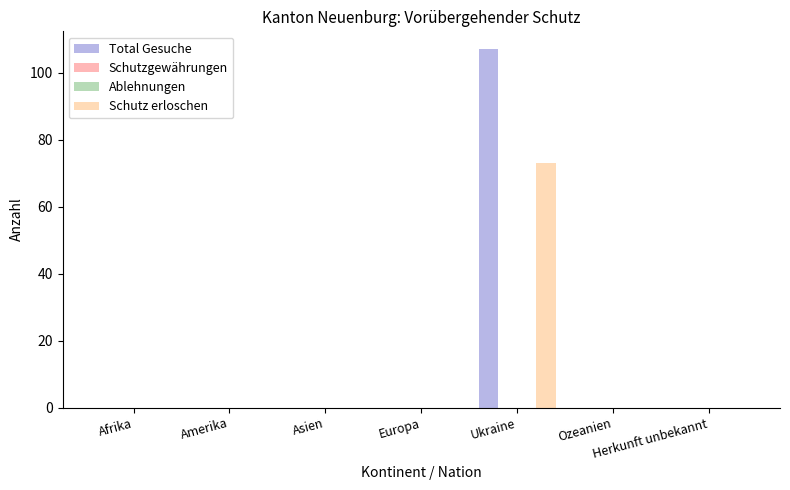

At which category is the sum across all series the highest?

Ukraine